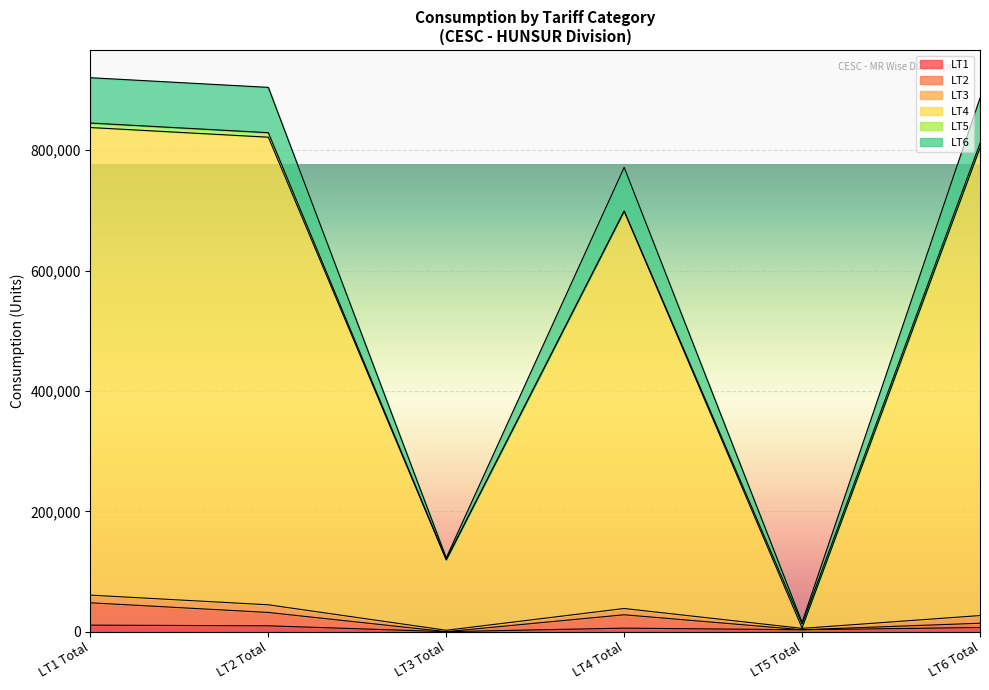

At which category does LT6 reach its first local valley?

LT3 Total